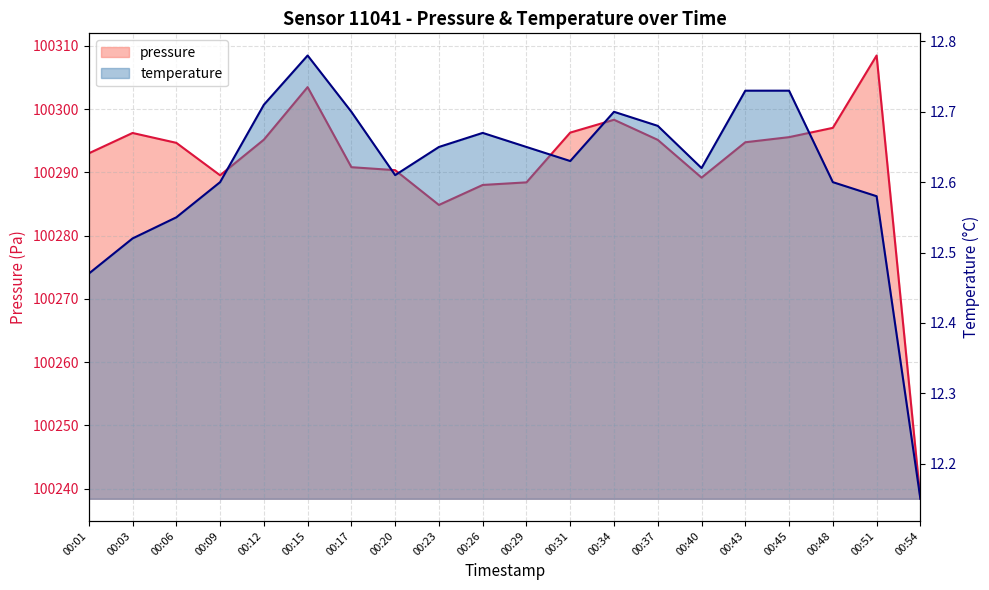

Is it true that pressure equals 100297.0 at 00:48?

True